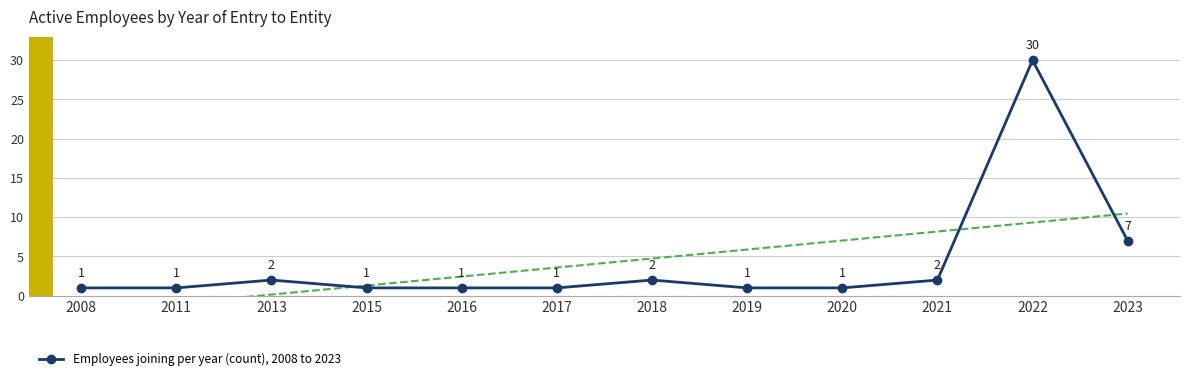

How many distinct data groups are displayed?

1